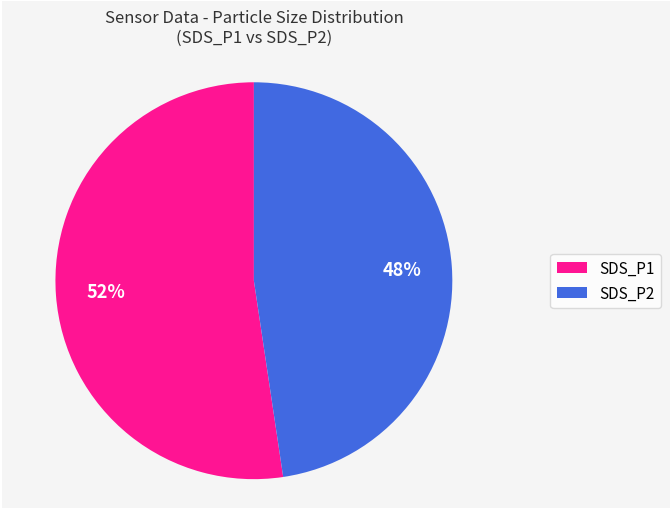

Rank the categories by value from highest to lowest.

SDS_P1, SDS_P2